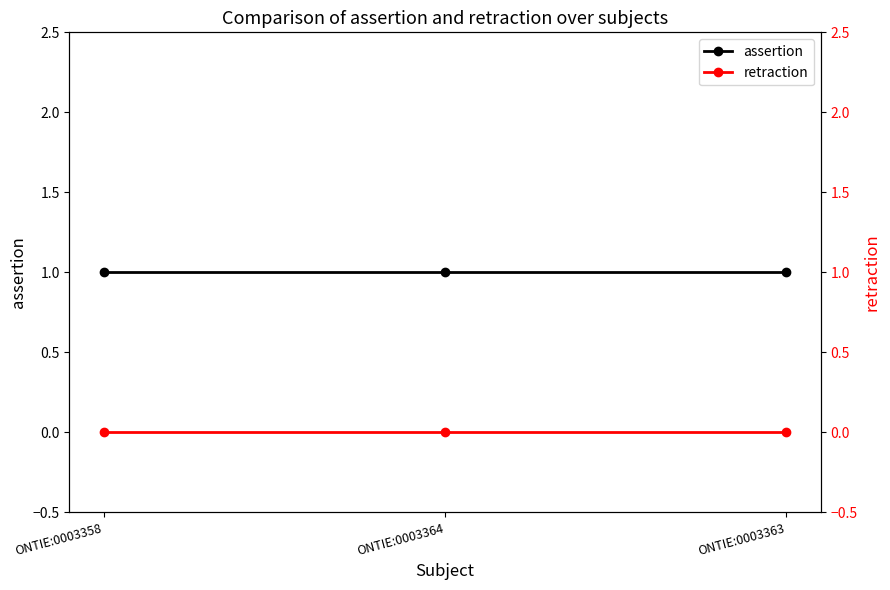

The value of assertion at ONTIE:0003364 is 1. True or false?

False